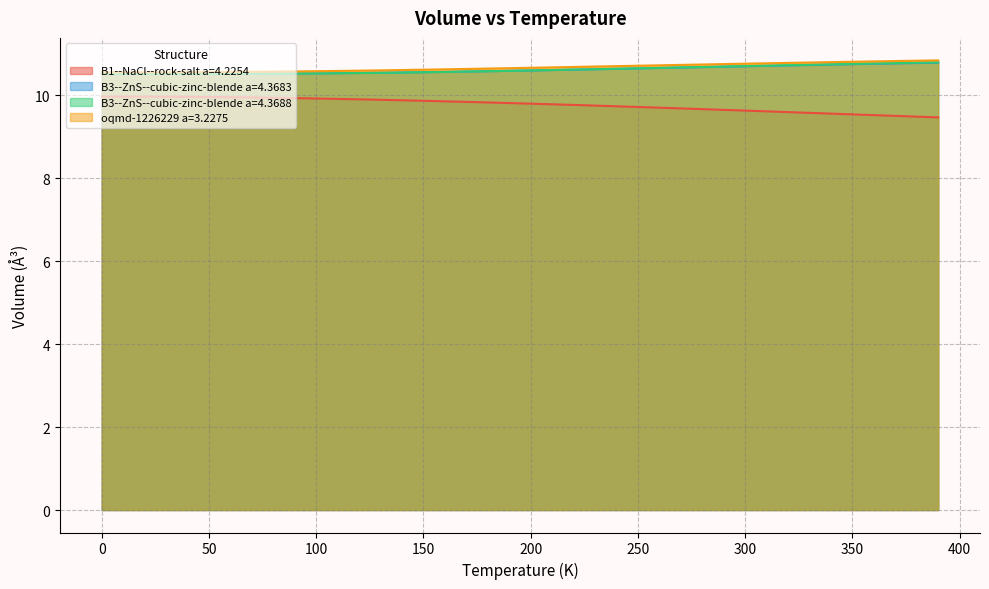

Which series changed the most between 200.0 and 250.0?

B1--NaCl--rock-salt a=4.2254